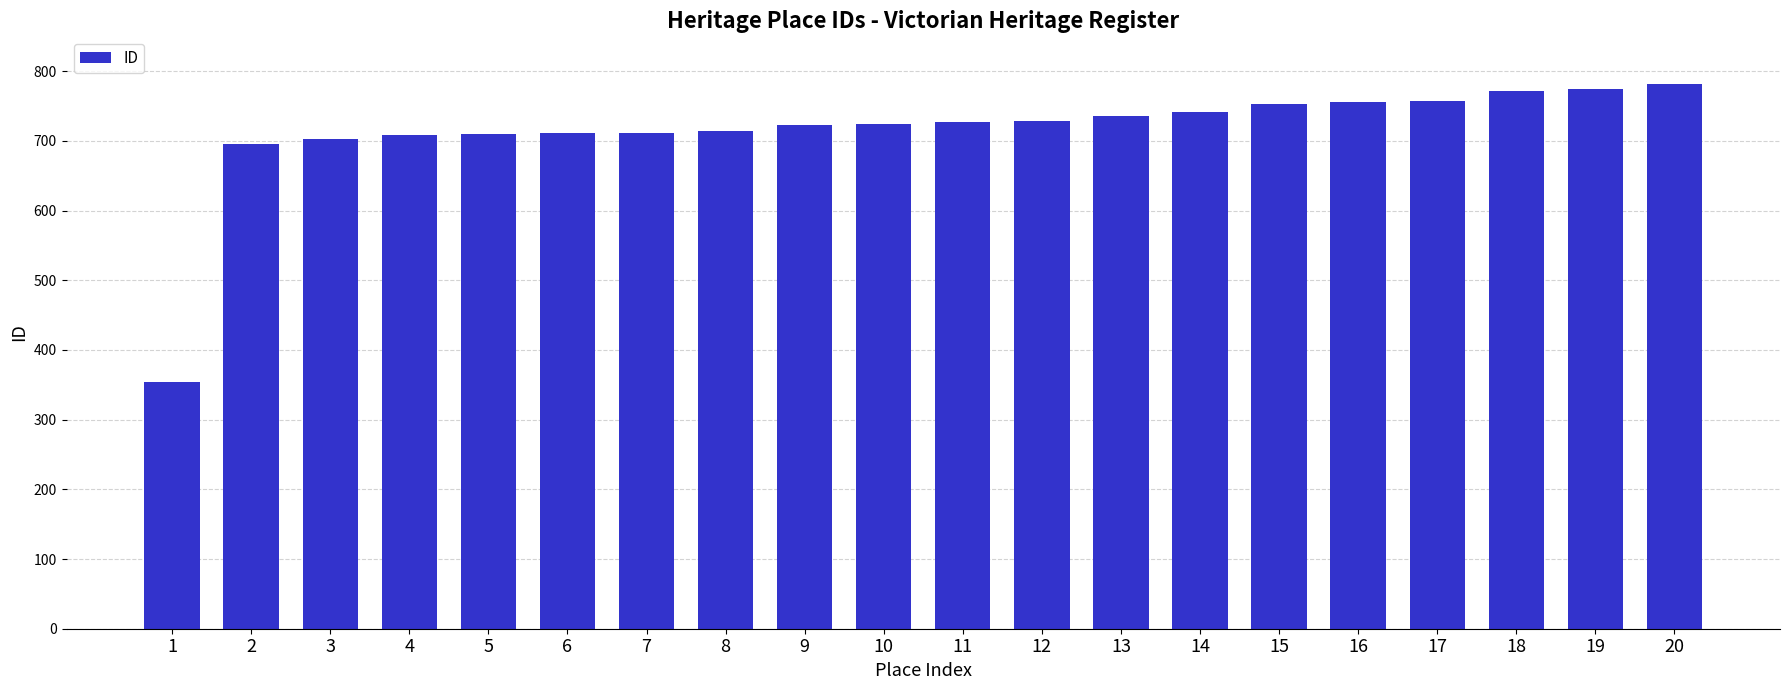

Approximately how many times larger is the value at 10 compared to 17?

1.0